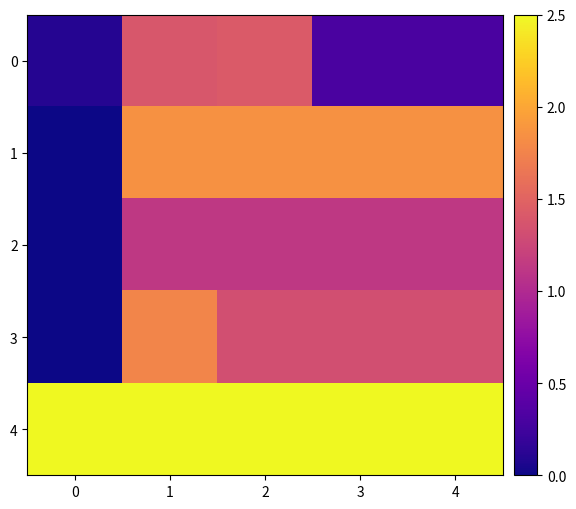

Reading left to right, what are all the values shown in this chart?

0: 0=0.1	1=1.4	2=1.4	3=0.3	4=0.3
1: 0=0.0	1=1.9	2=1.9	3=1.9	4=1.9
2: 0=0.0	1=1.1	2=1.1	3=1.1	4=1.1
3: 0=0.0	1=1.8	2=1.3	3=1.3	4=1.3
4: 0=2.5	1=2.5	2=2.5	3=2.5	4=2.5